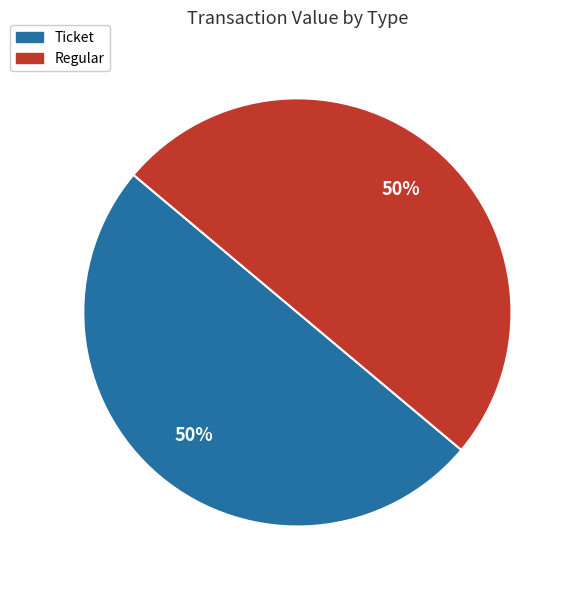

To the nearest percent, what is the average slice percentage?

50%